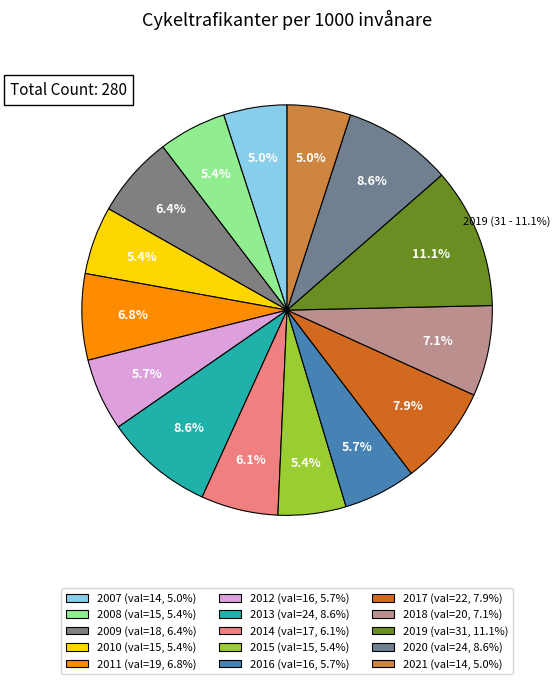

How many slices are in this pie chart?

15